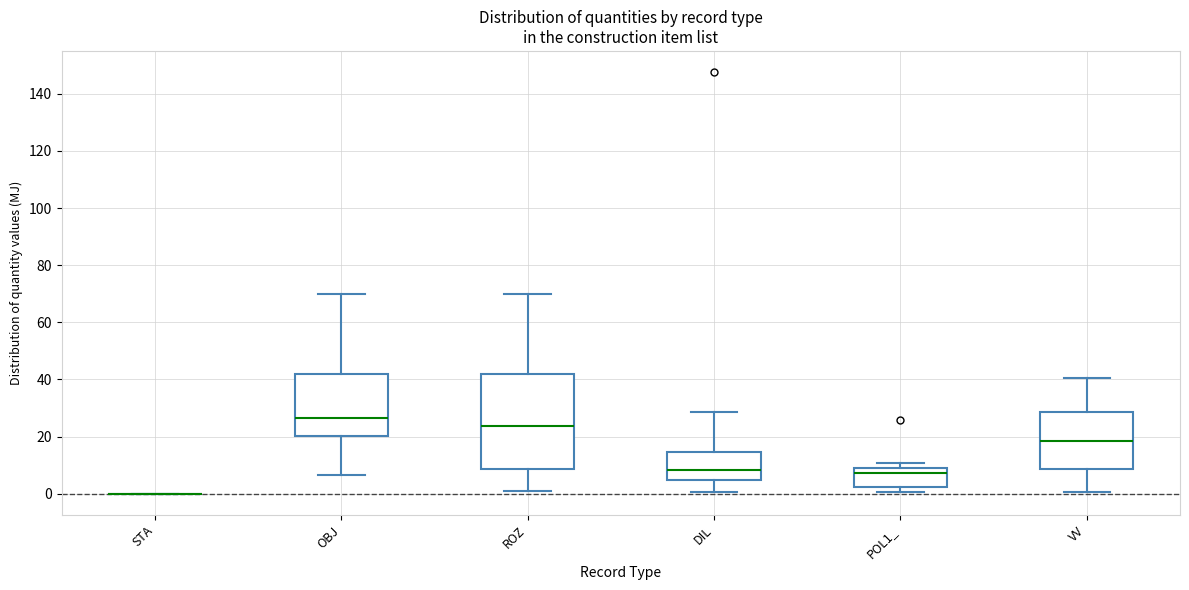

Reading left to right, transcribe this box plot: for each box, give where its median line is, the range the box spans, and where its two whiskers end, as read against the y-axis. The values are not printed on the chart, so give them approximately, as read against the axis.

STA: box collapsed to a line at 0, whiskers 0 to 0
OBJ: median 26, box 20 to 42, whiskers 6 to 70
ROZ: median 24, box 8 to 42, whiskers 2 to 70
DIL: median 8, box 4 to 14, whiskers 0 to 28
POL1_: median 8 (just below the box's upper edge), box 2 to 8, whiskers 0 to 10
VV: median 18, box 8 to 28, whiskers 0 to 40